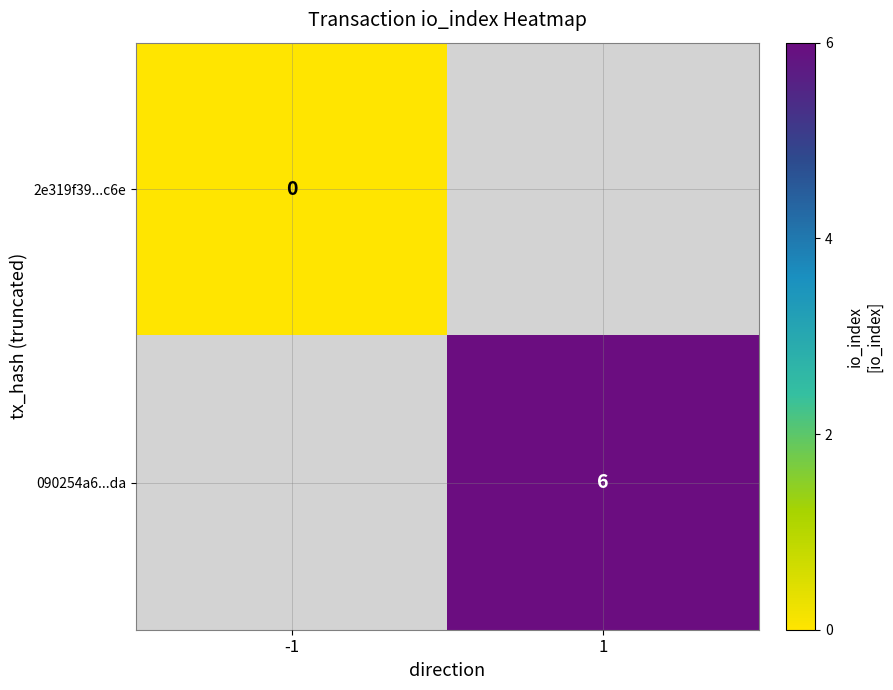

Count the number of data series in this chart.

2